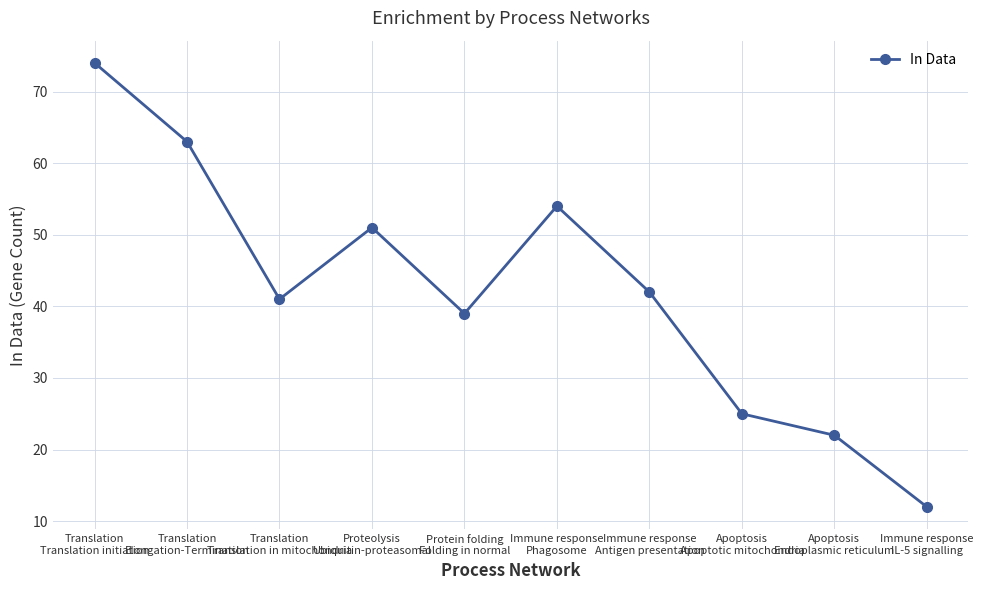

Does the chart have visible grid lines?

Yes